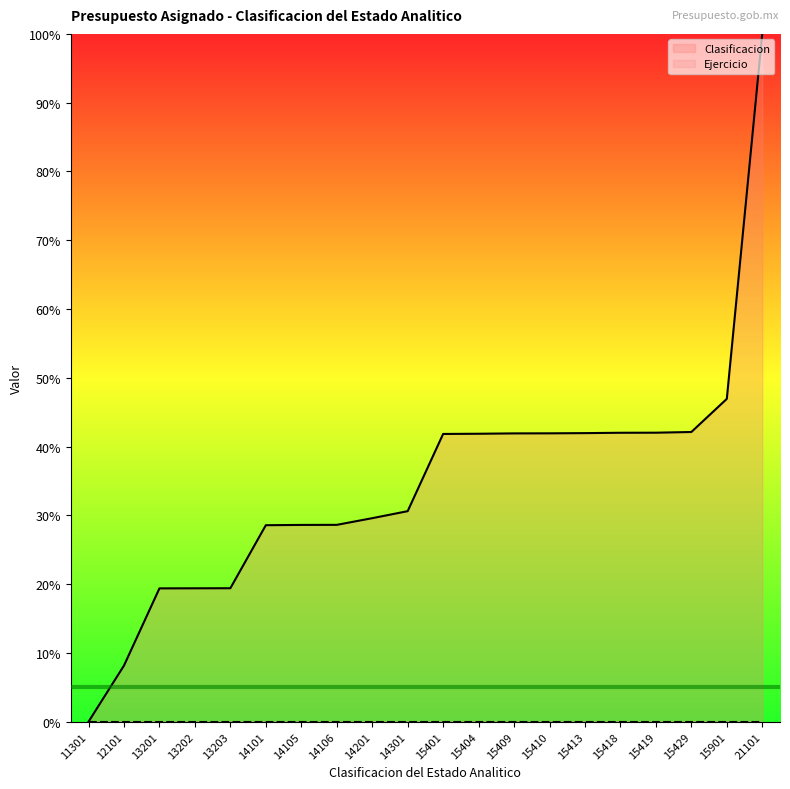

At which category does the chart reach its peak across all series?

21101